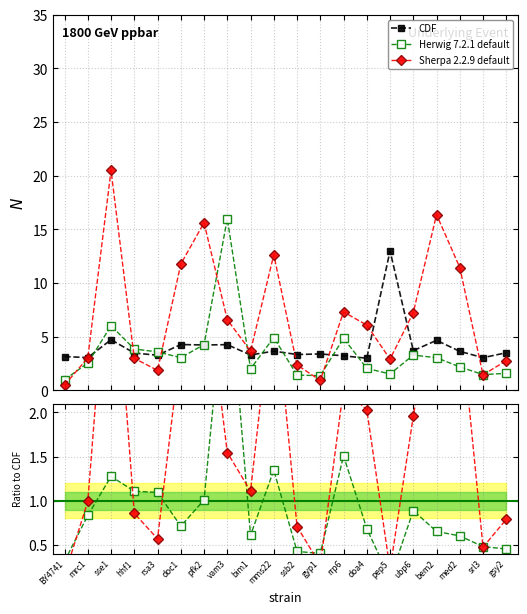

What position from the left is srl3?

19